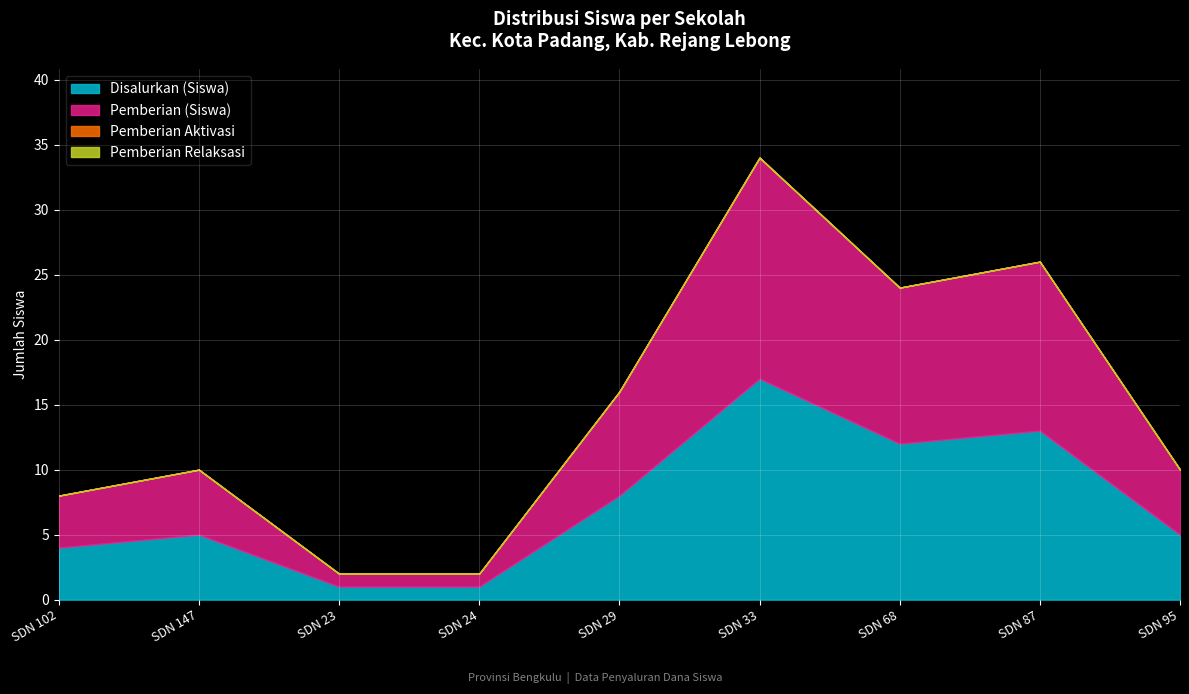

At how many categories does at least one series exceed 8?

3